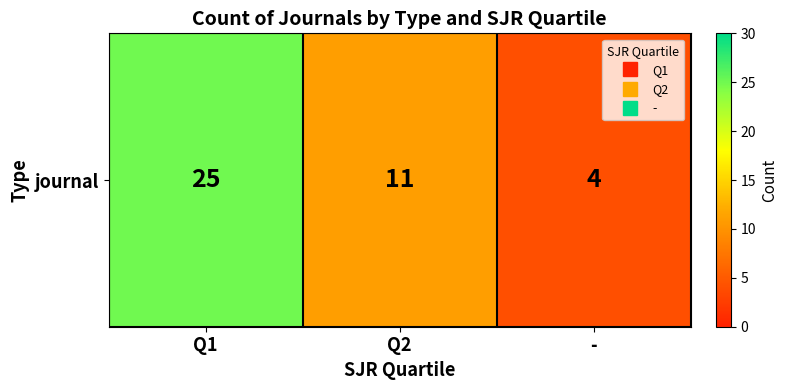

List the labels in order of value, largest first.

Q1, Q2, -